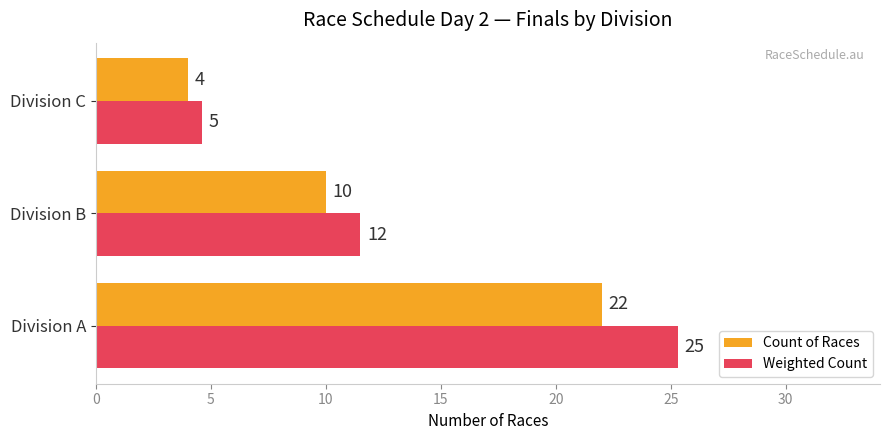

Which series has the largest total across all categories?

Weighted Count